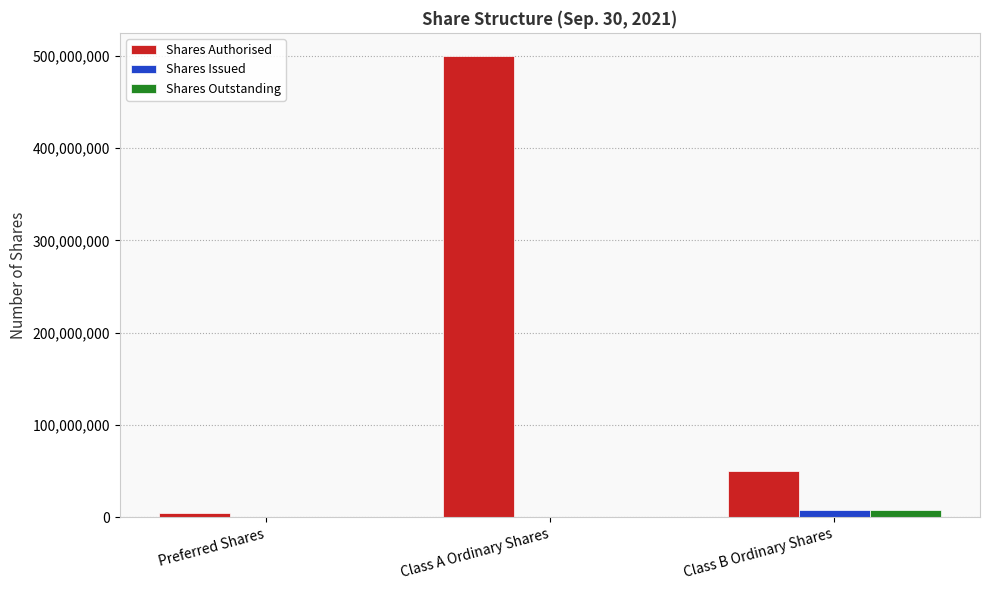

Is it true that Shares Issued equals 0 at Preferred Shares?

True